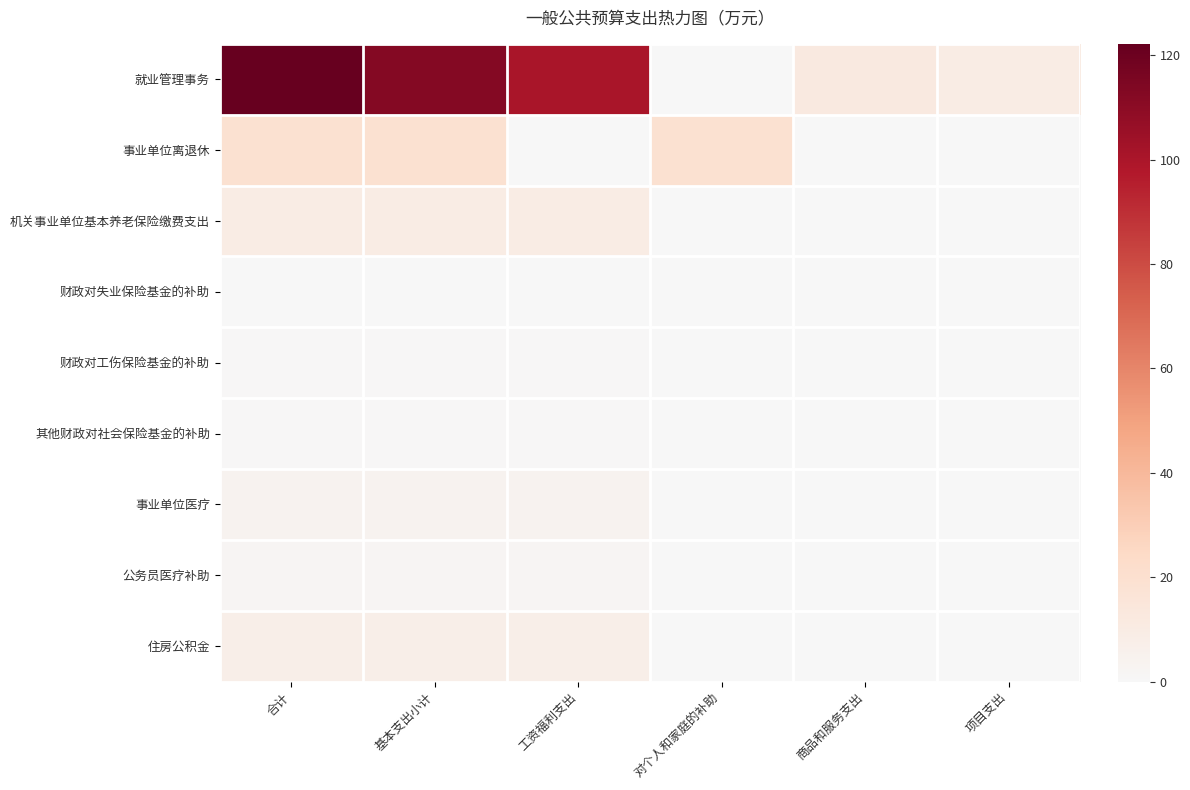

Reading left to right, what are all the values shown in this chart?

就业管理事务: 合计=122.2	基本支出小计=112.2	工资福利支出=100.5	对个人和家庭的补助=0.0	商品和服务支出=11.7	项目支出=10.0
事业单位离退休: 合计=19.5	基本支出小计=19.5	工资福利支出=0.0	对个人和家庭的补助=19.5	商品和服务支出=0.0	项目支出=0.0
机关事业单位基本养老保险缴费支出: 合计=9.9	基本支出小计=9.9	工资福利支出=9.9	对个人和家庭的补助=0.0	商品和服务支出=0.0	项目支出=0.0
财政对失业保险基金的补助: 合计=0.1	基本支出小计=0.1	工资福利支出=0.1	对个人和家庭的补助=0.0	商品和服务支出=0.0	项目支出=0.0
财政对工伤保险基金的补助: 合计=0.6	基本支出小计=0.6	工资福利支出=0.6	对个人和家庭的补助=0.0	商品和服务支出=0.0	项目支出=0.0
其他财政对社会保险基金的补助: 合计=0.6	基本支出小计=0.6	工资福利支出=0.6	对个人和家庭的补助=0.0	商品和服务支出=0.0	项目支出=0.0
事业单位医疗: 合计=3.9	基本支出小计=3.9	工资福利支出=3.9	对个人和家庭的补助=0.0	商品和服务支出=0.0	项目支出=0.0
公务员医疗补助: 合计=2.0	基本支出小计=2.0	工资福利支出=2.0	对个人和家庭的补助=0.0	商品和服务支出=0.0	项目支出=0.0
住房公积金: 合计=7.4	基本支出小计=7.4	工资福利支出=7.4	对个人和家庭的补助=0.0	商品和服务支出=0.0	项目支出=0.0